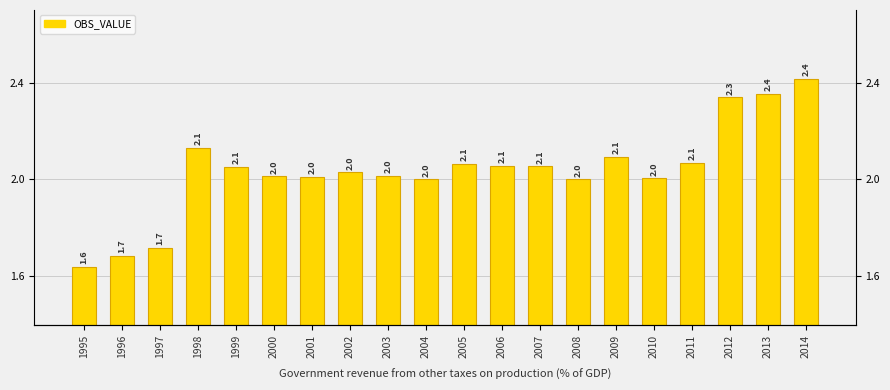

What is the smallest value displayed?

1.6